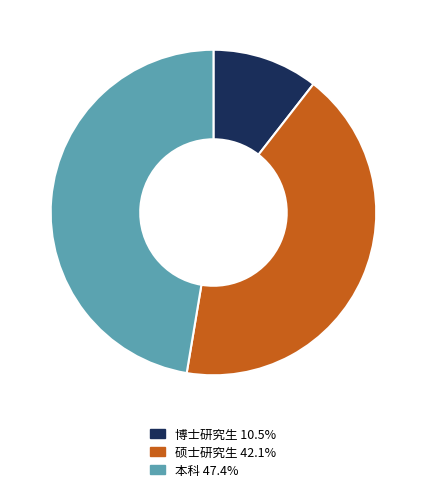

Approximately how many times larger is the value at 博士研究生 compared to 本科?

0.2